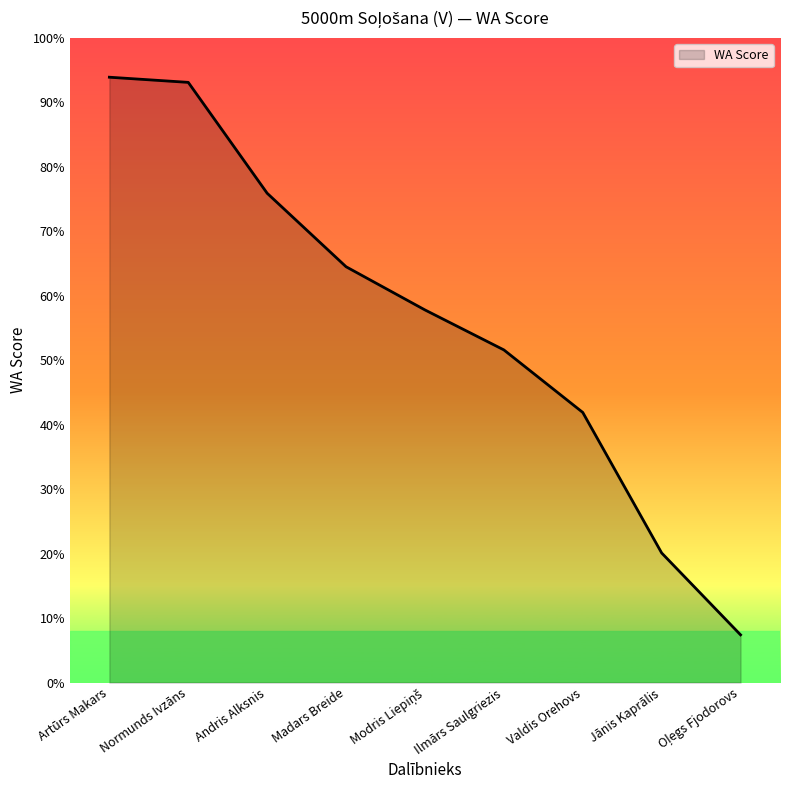

Does the chart have visible grid lines?

No